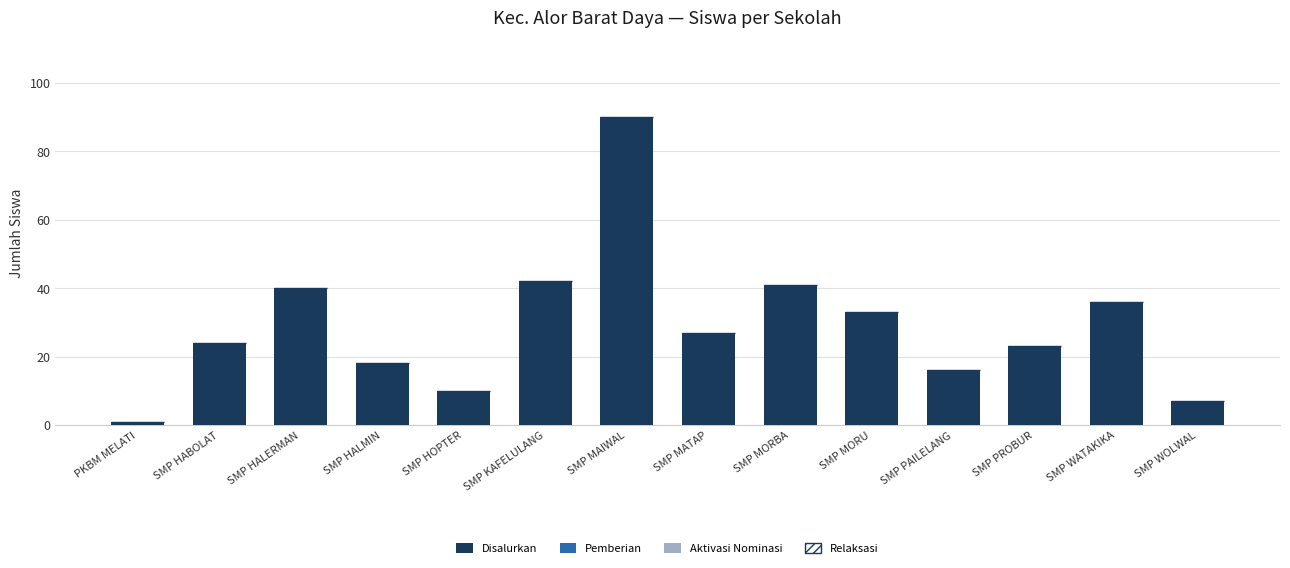

What is the label of the 3rd bar from the left?

SMP HALERMAN